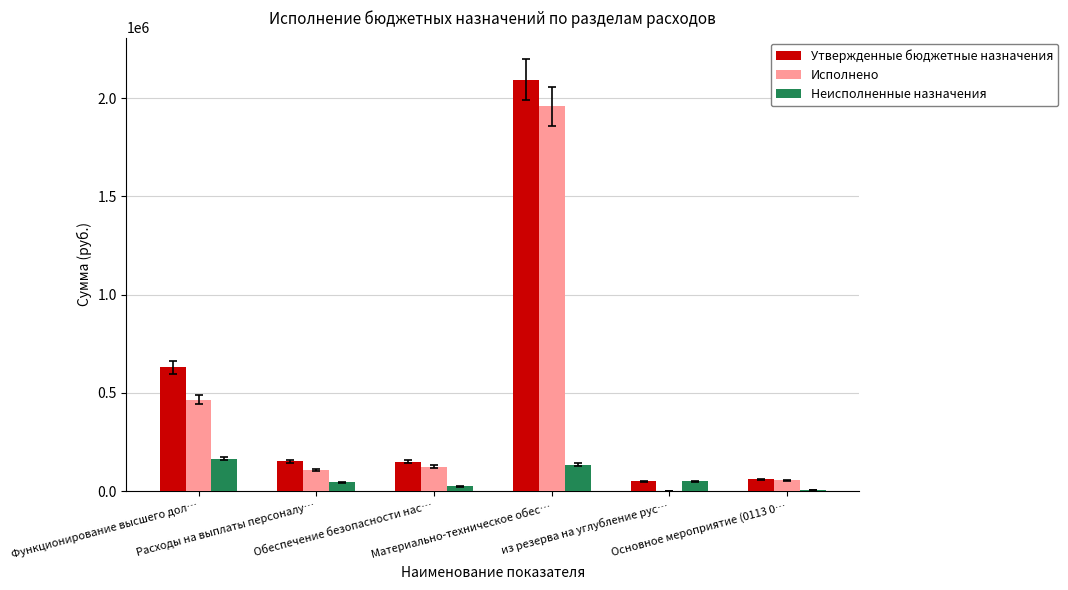

What is the sum of all Утвержденные бюджетные назначения values?

3135500.0